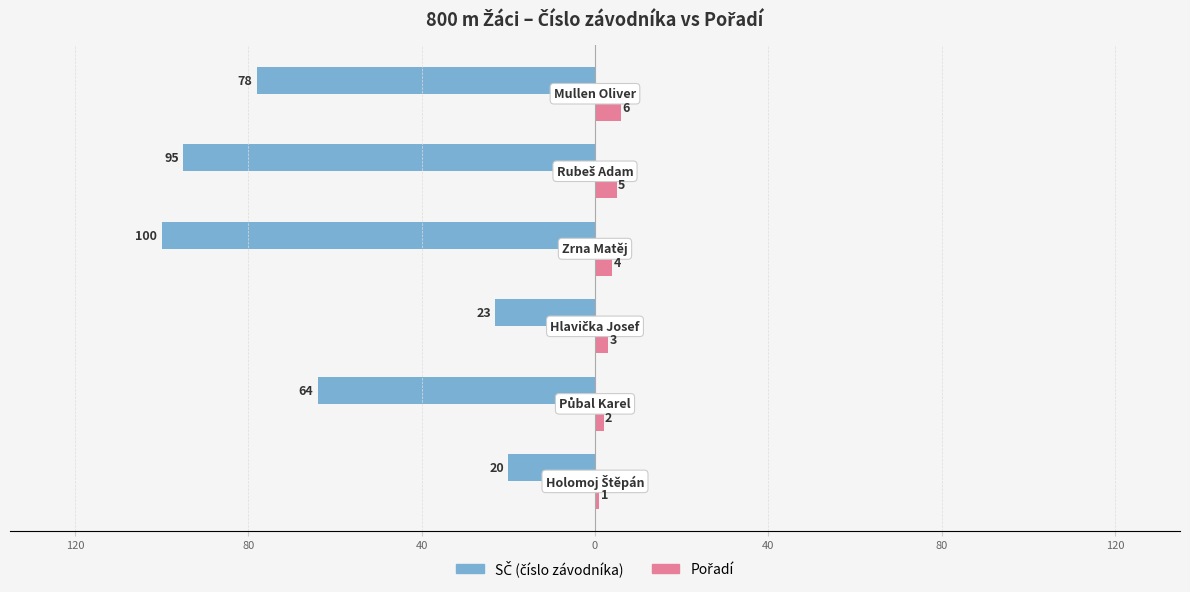

Is it true that SČ equals -6 at 120?

False